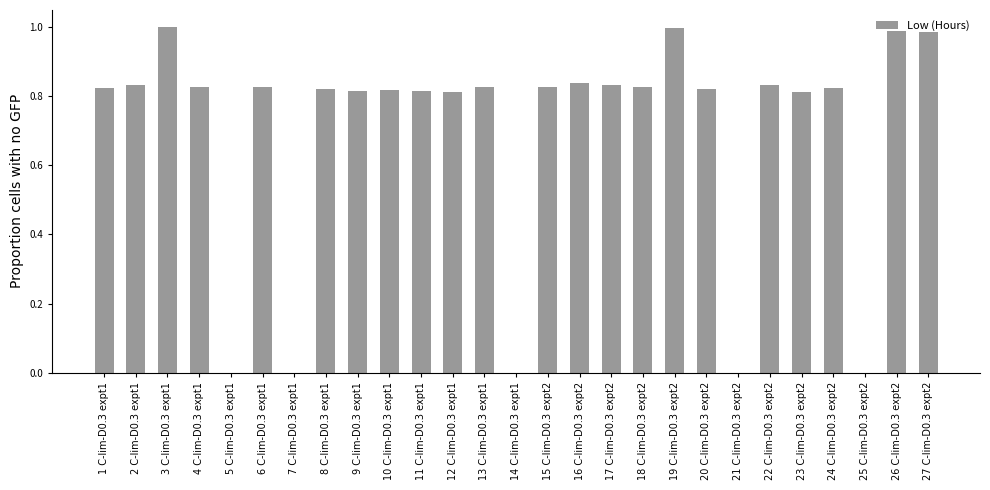

The chart shows a value of 0.2 at 23 C-lim-D0.3 expt2. True or false?

False